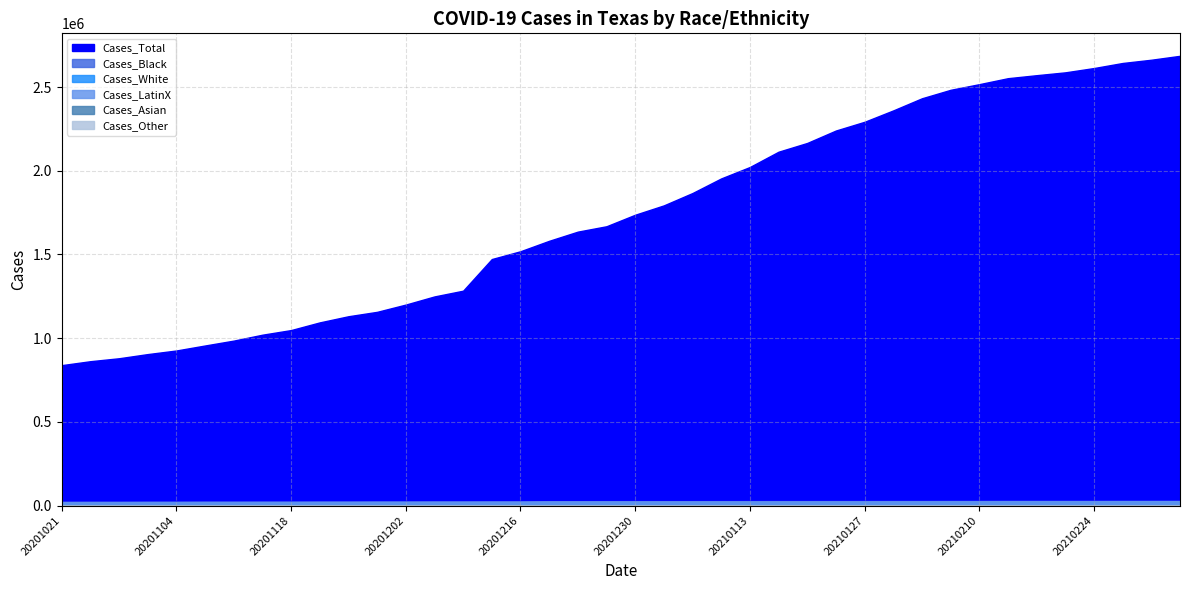

What is the total value across all series at 20210228?

2711083